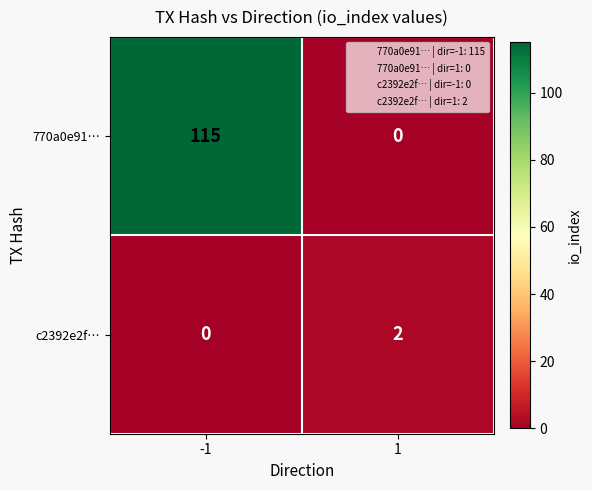

Rank the series by their maximum value, from lowest to highest.

c2392e2f…, 770a0e91…